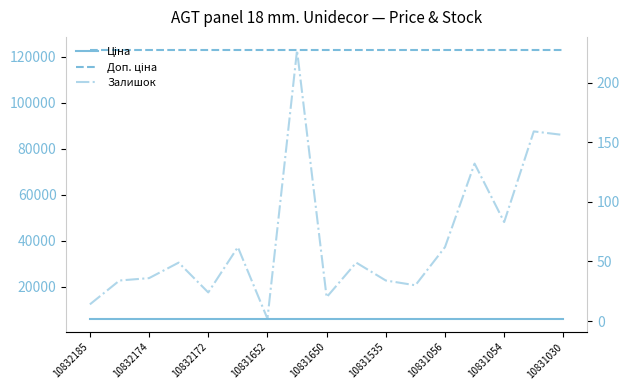

What is the spread (max minus min) of values at 10832174?

122829.0